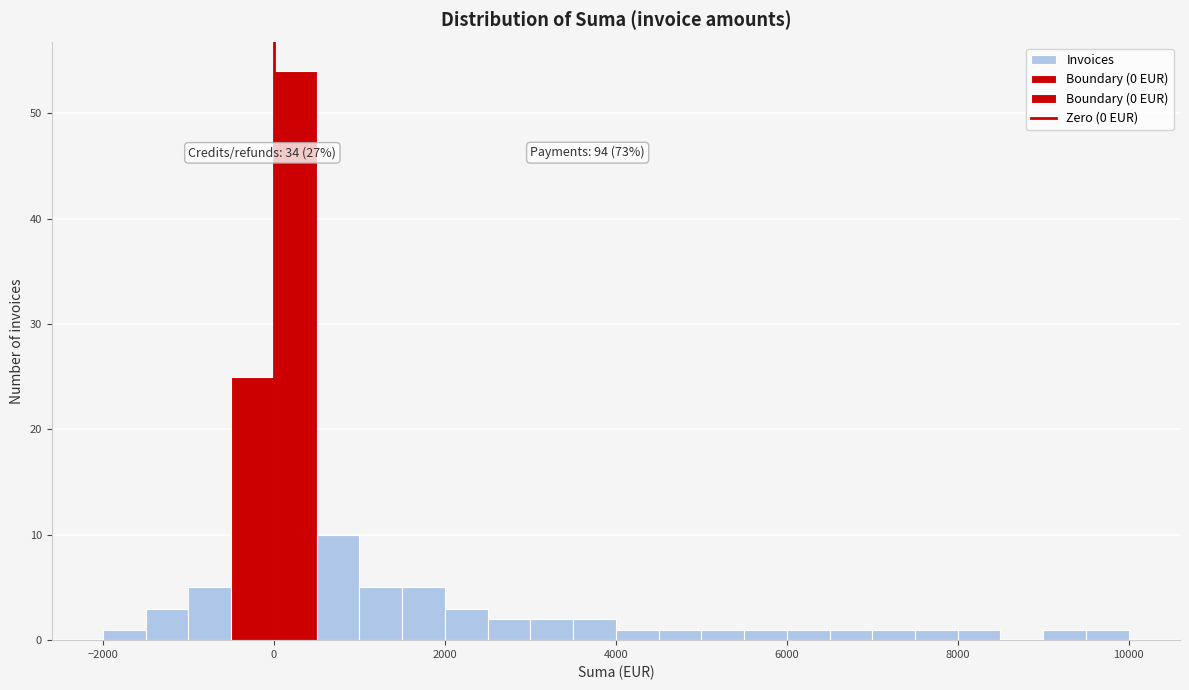

Read against the x-axis, roughly where is the centre of the tallest bar?

200